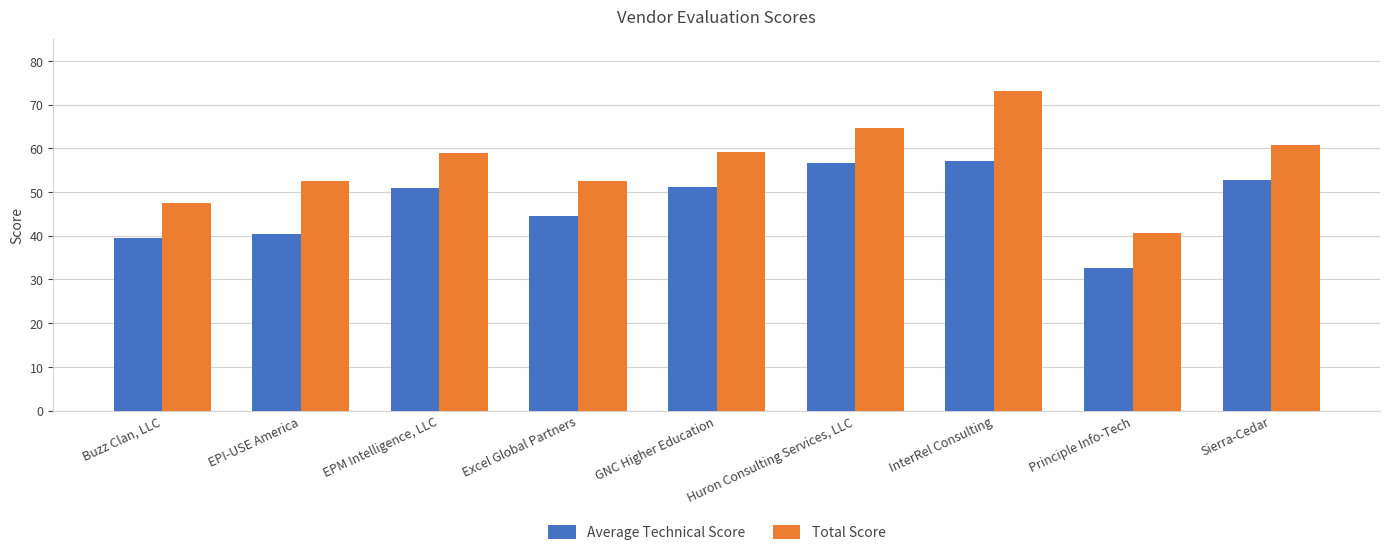

Does the chart contain any negative values?

No